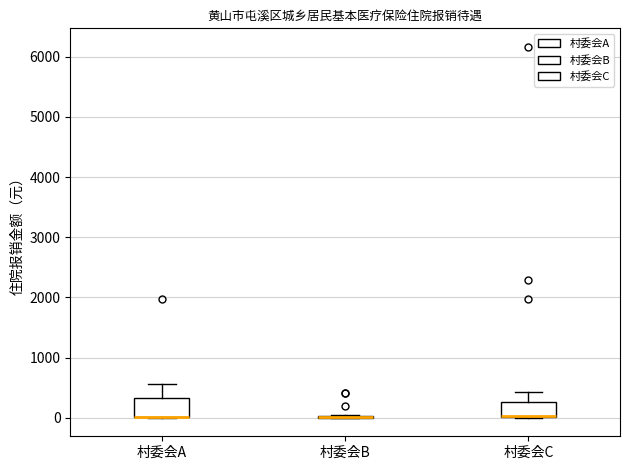

Reading left to right, transcribe this box plot: for each box, give where its median line is, the range the box spans, and where its two whiskers end, as read against the y-axis. The values are not printed on the chart, so give them approximately, as read against the axis.

村委会A: median 0 (drawn on the box's lower edge), box 0 to 300, whiskers 0 to 600
村委会B: box collapsed to a line at 0, whiskers 0 to 0
村委会C: median 0 (drawn on the box's lower edge), box 0 to 300, whiskers 0 to 400